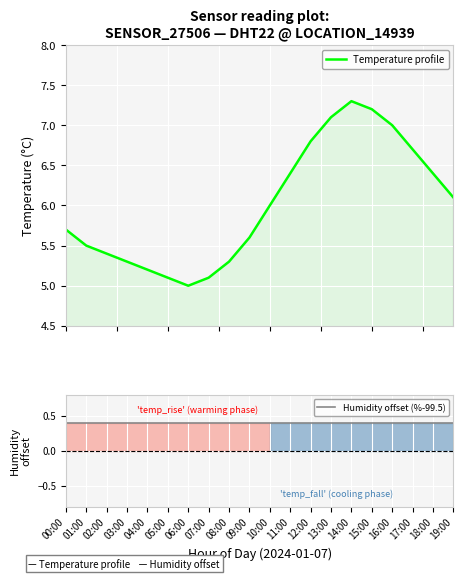

Is it true that Humidity offset (%-99.5) equals 0.4 at 18:00?

True